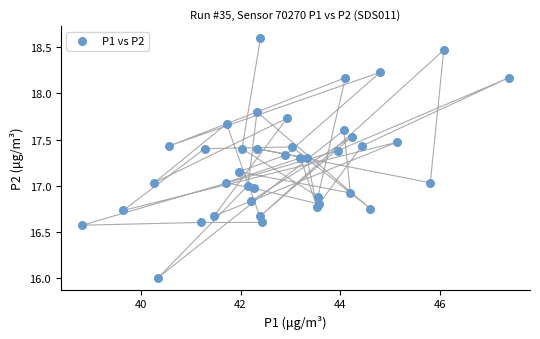

What is the range of Y values (max minus min)?

2.6